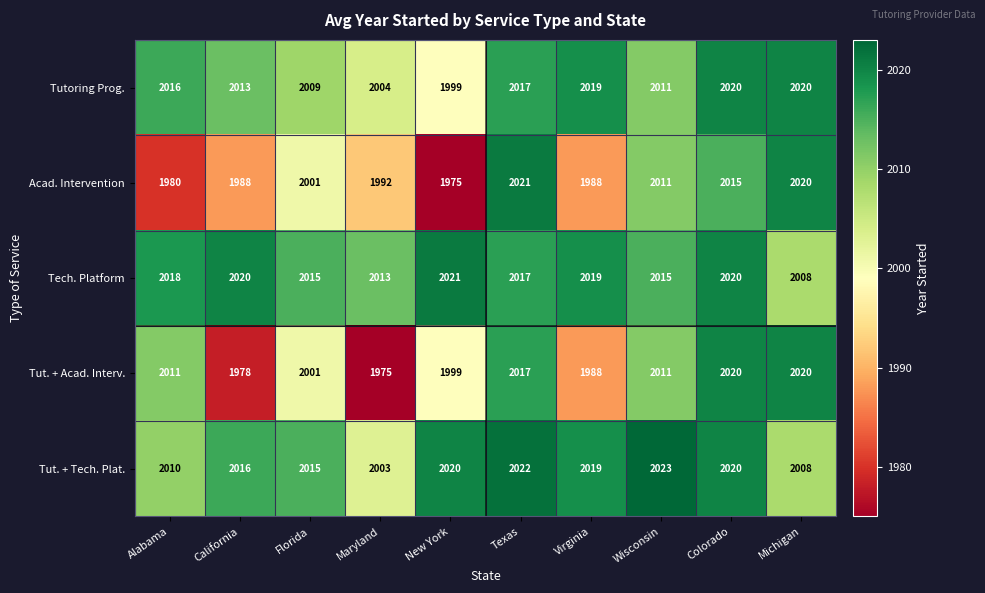

Which series has the largest range (max minus min)?

Acad. Intervention